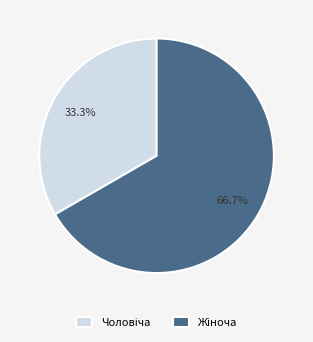

Is there a majority slice in this chart?

Yes